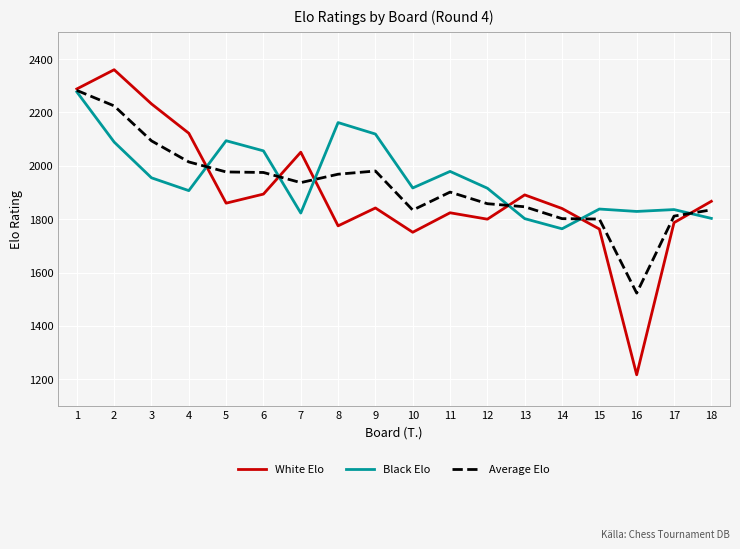

Which series has the largest total across all categories?

Black Elo